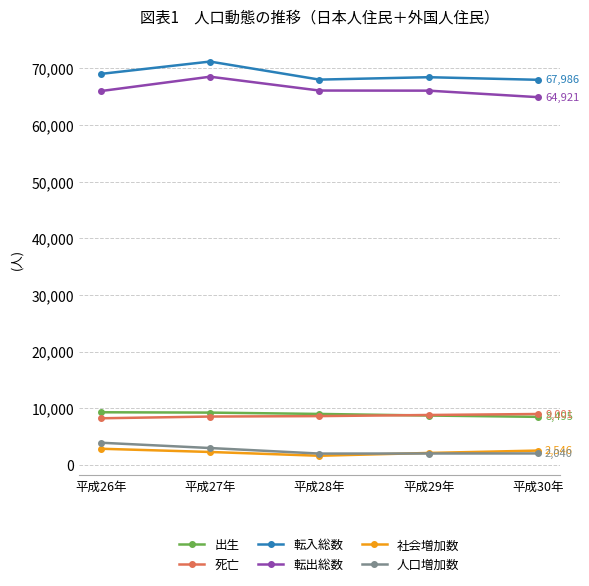

What is the spread (max minus min) of values at 平成26年?

66155